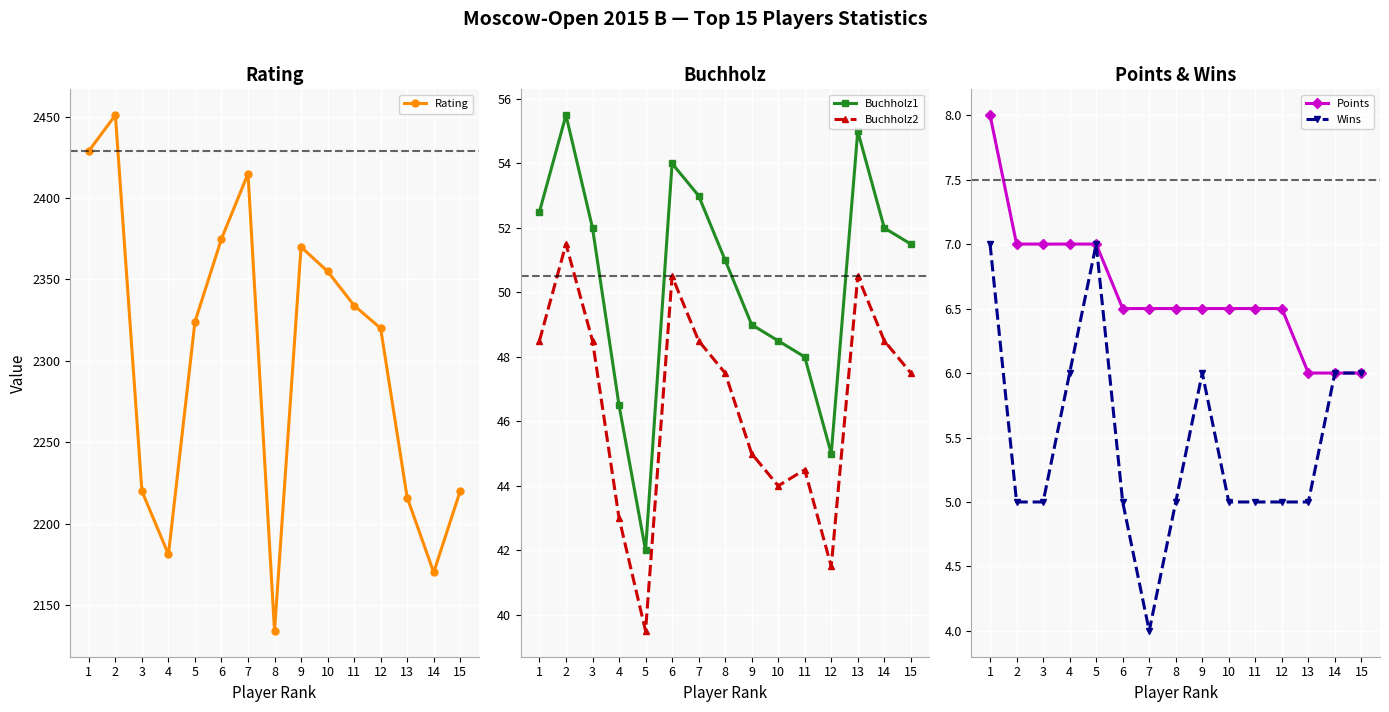

What is the value of the Rating point at the 13th from the left?

2216